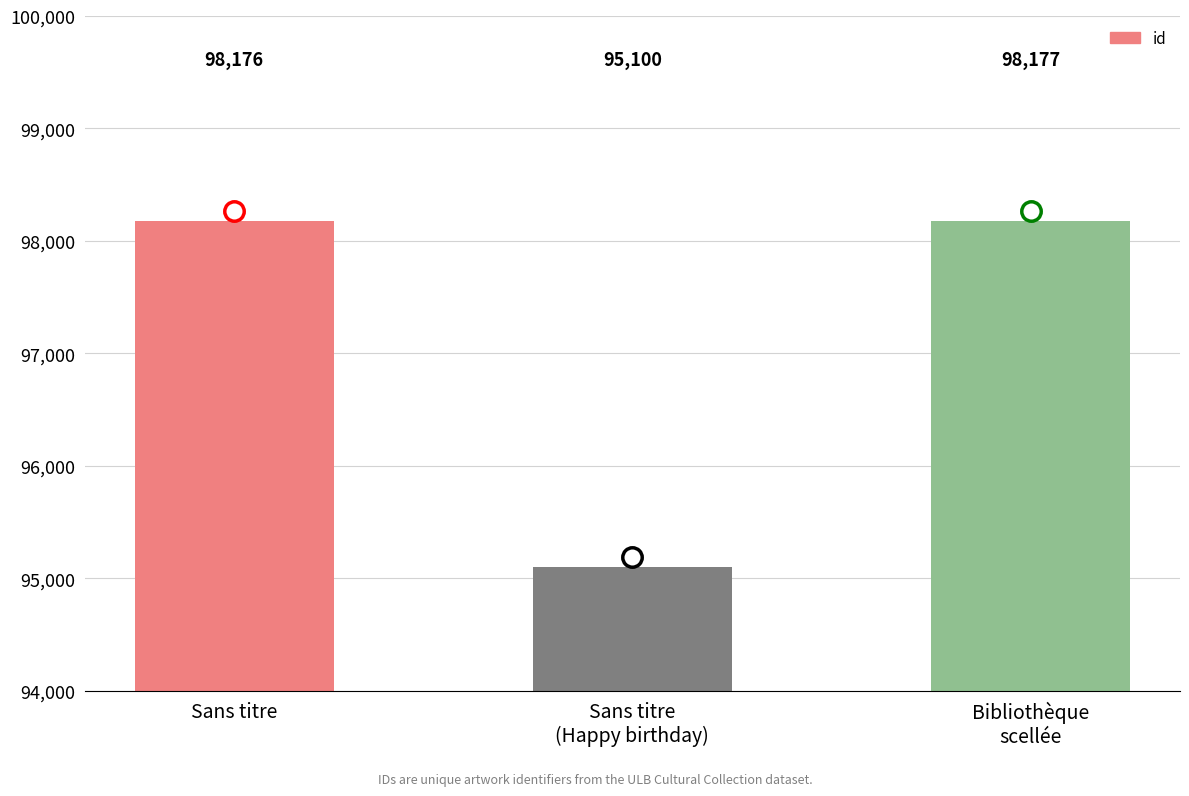

What is the approximate value at Sans titre, to the nearest 10?

98180